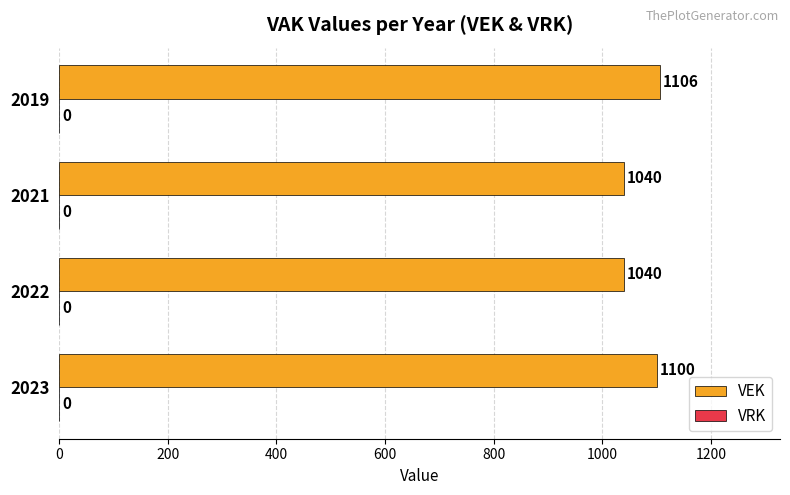

How many series are shown in this chart?

1